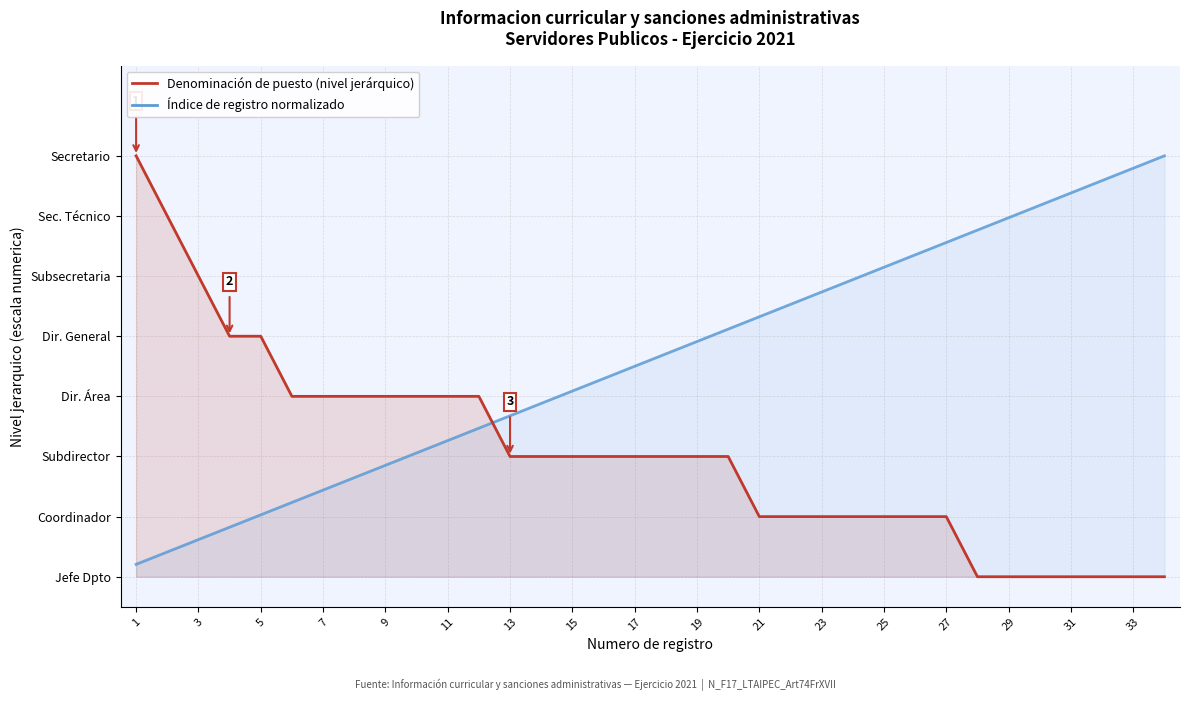

How many intersections are there between Denominación de puesto (nivel jerárquico) and Índice de registro normalizado?

1